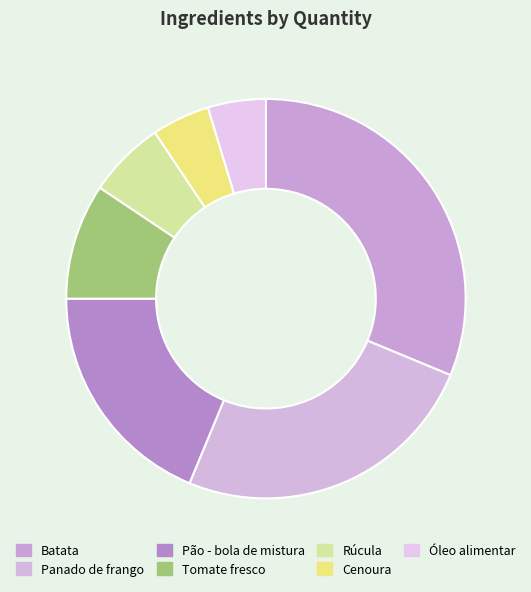

To the nearest percent, what portion does Tomate fresco represent?

9%